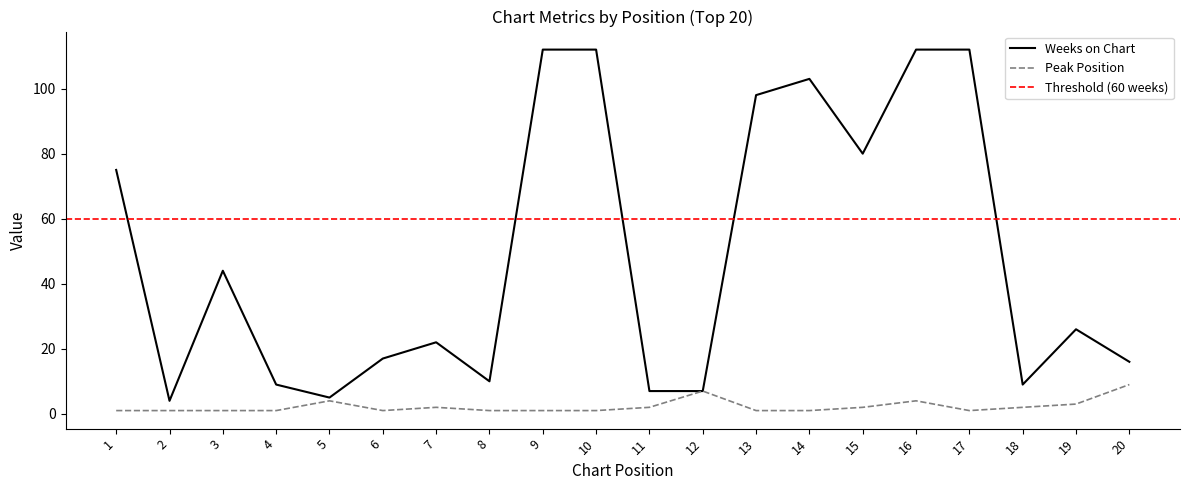

True or false: Weeks on Chart and Peak Position cross at least once.

False